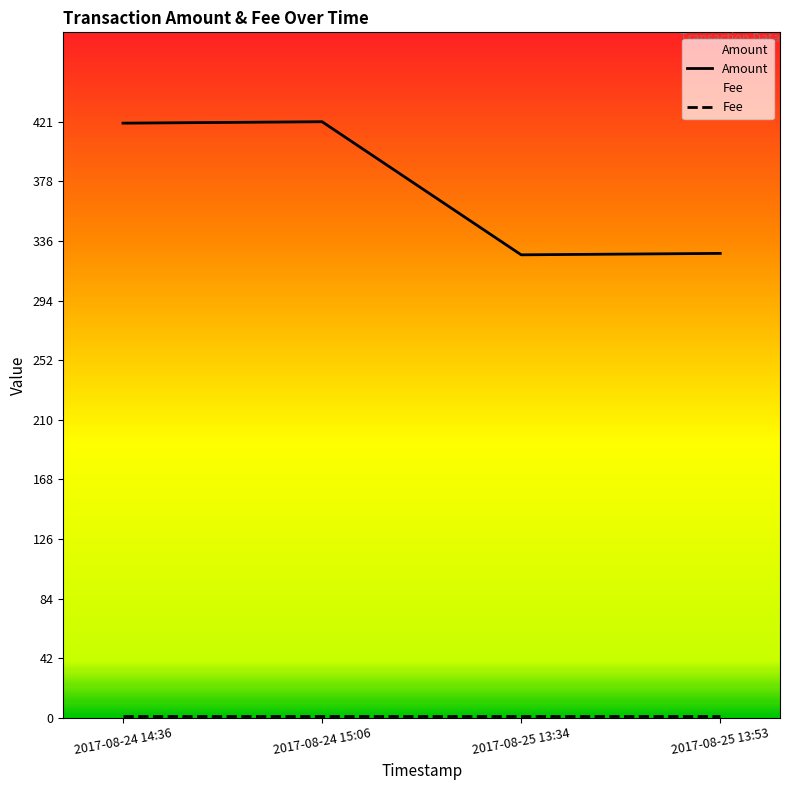

True or false: Fee has a value of 0 at 2017-08-25 13:53.

False